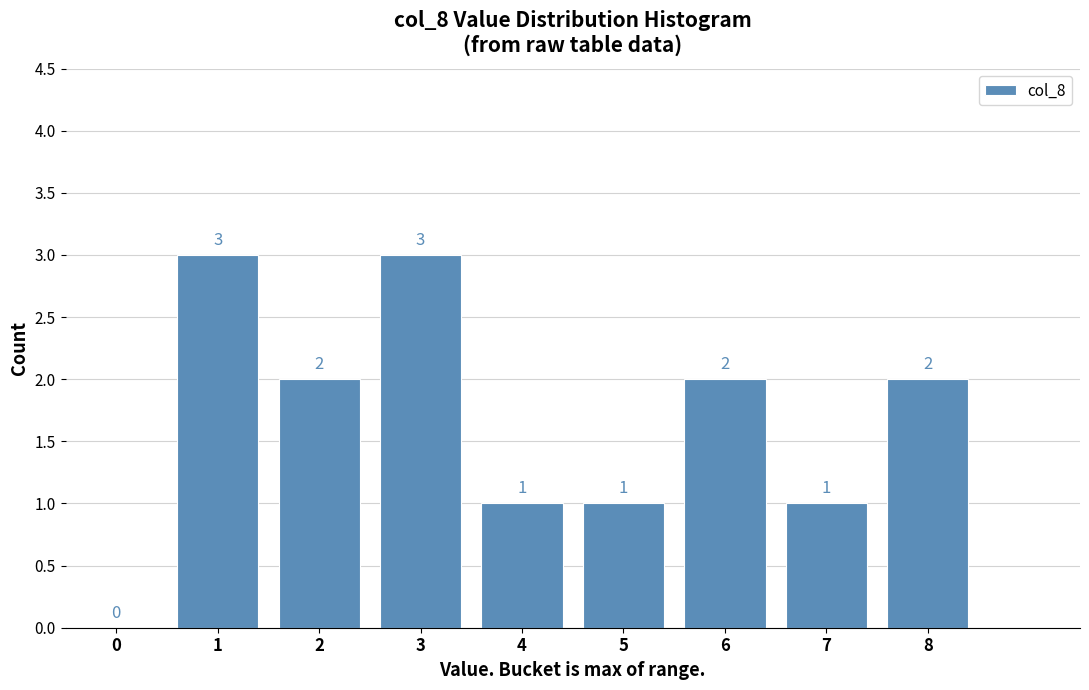

Reading left to right, what are all the values shown in this chart?

0=0	1=3	2=2	3=3	4=1	5=1	6=2	7=1	8=2